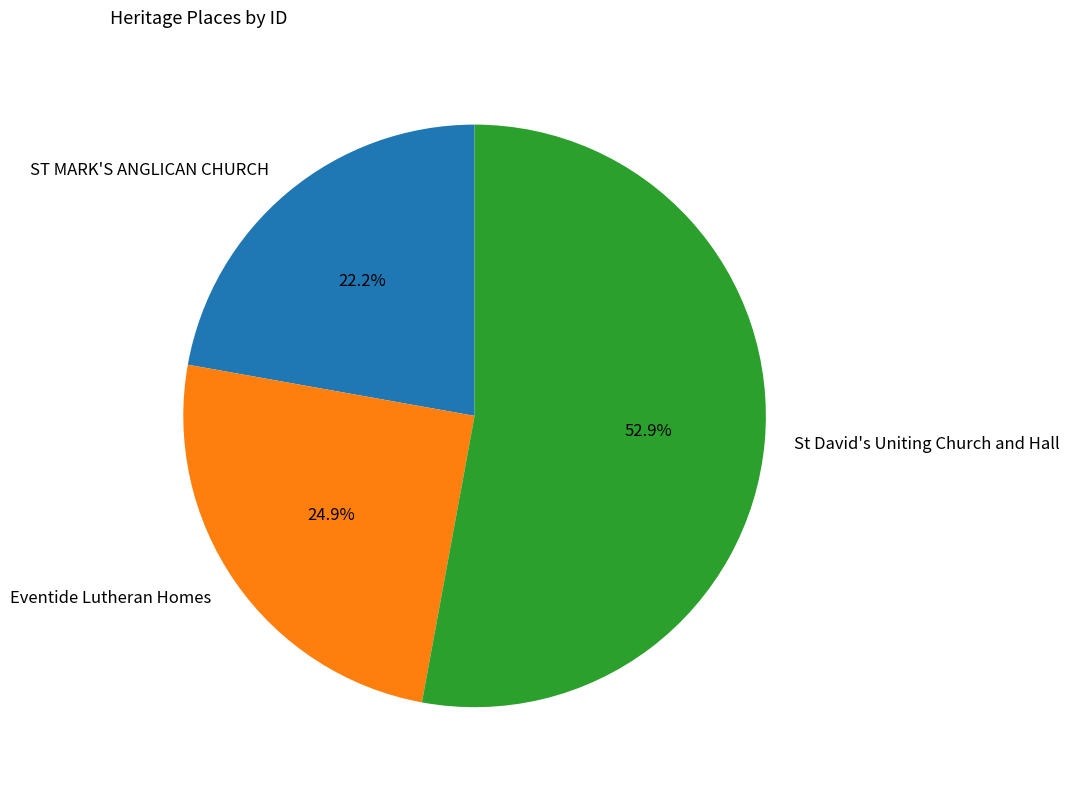

Which has a higher value, St David's Uniting Church and Hall or Eventide Lutheran Homes?

St David's Uniting Church and Hall